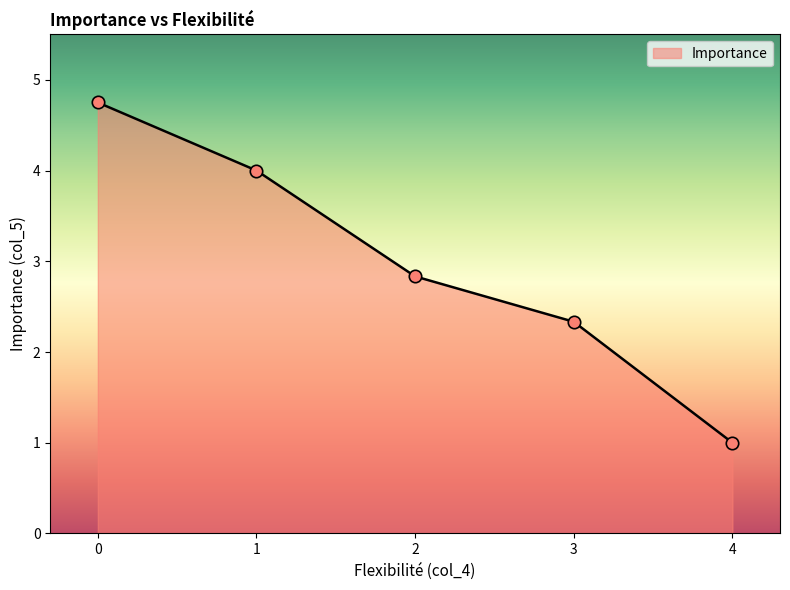

Approximately how many times larger is the value at 3 compared to 4?

2.3